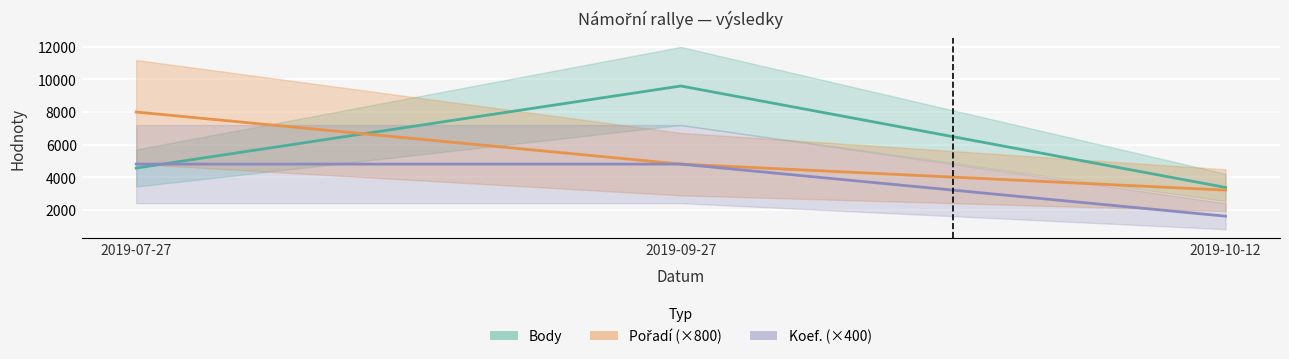

Rank the series by their maximum value, from lowest to highest.

Koef., Pořadí, Body